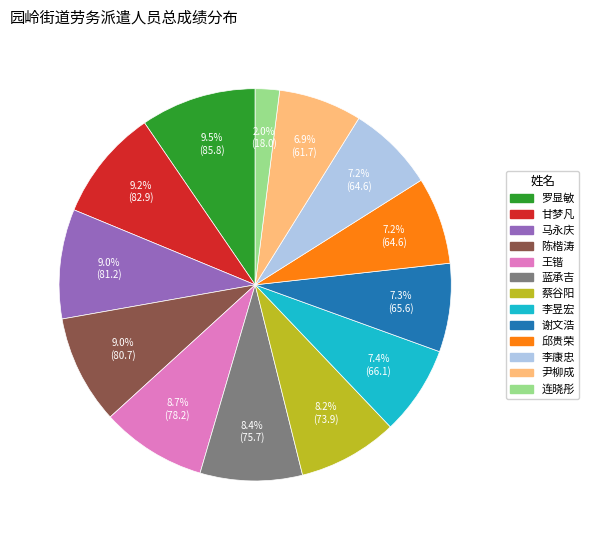

What percentage is the 连晓彤 slice, to the nearest percent?

2%